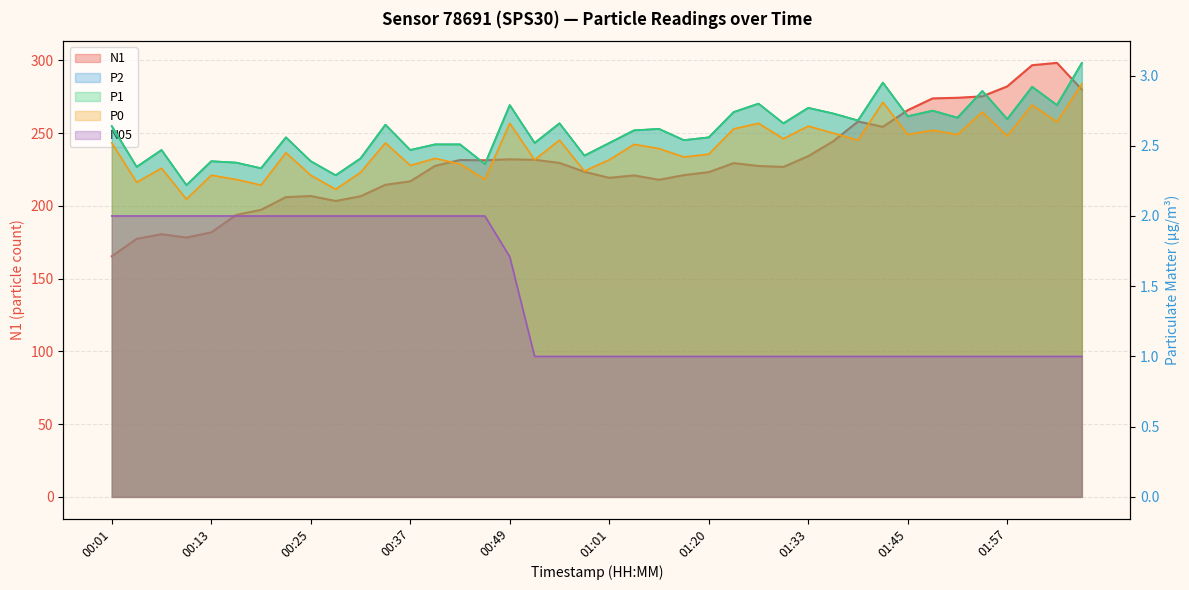

Reading right to left, extract all data points from this chart.

N1: 280.0	298.4	296.8	282.2	275.4	274.4	273.9	265.8	254.4	258.1	244.4	234.2	226.8	227.5	229.5	223.2	221.2	218.0	221.0	219.3	223.5	229.6	231.7	232.1	231.4	231.6	227.6	216.9	214.5	206.7	203.4	206.8	206.1	197.3	193.8	181.8	178.3	180.6	177.3	165.4
P2: 3.1	2.8	2.9	2.7	2.9	2.7	2.8	2.7	3.0	2.7	2.7	2.8	2.7	2.8	2.7	2.6	2.5	2.6	2.6	2.5	2.4	2.7	2.5	2.8	2.4	2.5	2.5	2.5	2.6	2.4	2.3	2.4	2.6	2.3	2.4	2.4	2.2	2.5	2.4	2.6
P1: 3.1	2.8	2.9	2.7	2.9	2.7	2.8	2.7	3.0	2.7	2.7	2.8	2.7	2.8	2.7	2.6	2.5	2.6	2.6	2.5	2.4	2.7	2.5	2.8	2.4	2.5	2.5	2.5	2.6	2.4	2.3	2.4	2.6	2.3	2.4	2.4	2.2	2.5	2.4	2.6
P0: 2.9	2.7	2.8	2.6	2.7	2.6	2.6	2.6	2.8	2.5	2.6	2.6	2.5	2.7	2.6	2.4	2.4	2.5	2.5	2.4	2.3	2.5	2.4	2.7	2.3	2.4	2.4	2.4	2.5	2.3	2.2	2.3	2.5	2.2	2.3	2.3	2.1	2.3	2.2	2.5
N05: 1.0	1.0	1.0	1.0	1.0	1.0	1.0	1.0	1.0	1.0	1.0	1.0	1.0	1.0	1.0	1.0	1.0	1.0	1.0	1.0	1.0	1.0	1.0	1.7	2.0	2.0	2.0	2.0	2.0	2.0	2.0	2.0	2.0	2.0	2.0	2.0	2.0	2.0	2.0	2.0